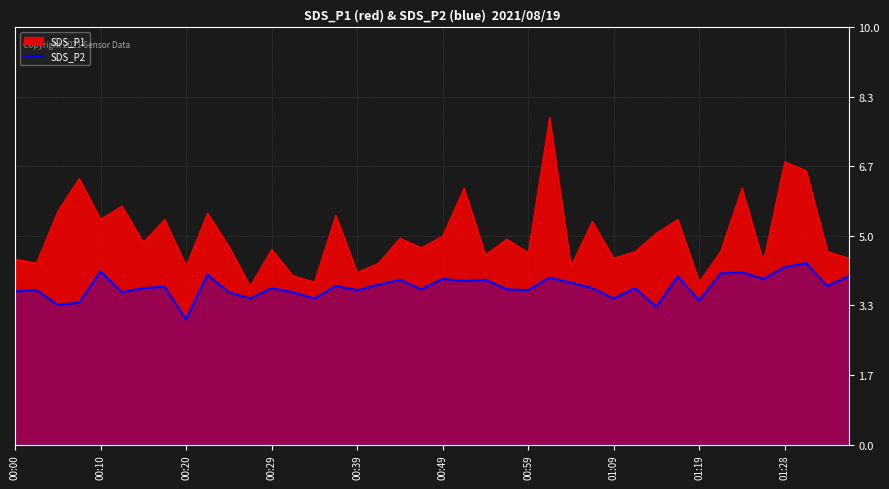

Does the chart display data point markers on the line(s)?

No